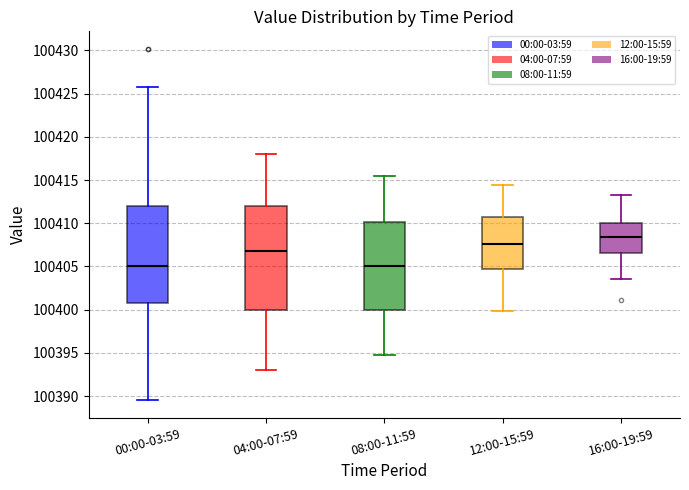

Which box has the highest median line?

16:00-19:59